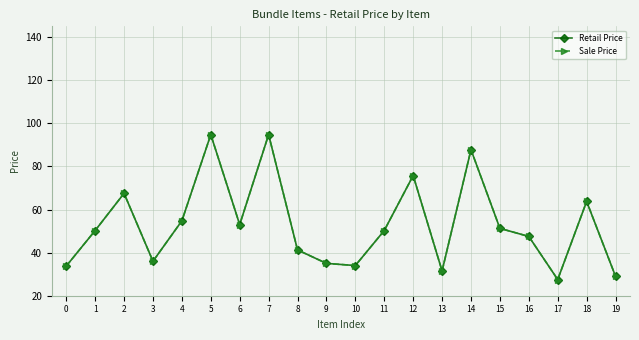

Is this an area chart (filled region under the line)?

No